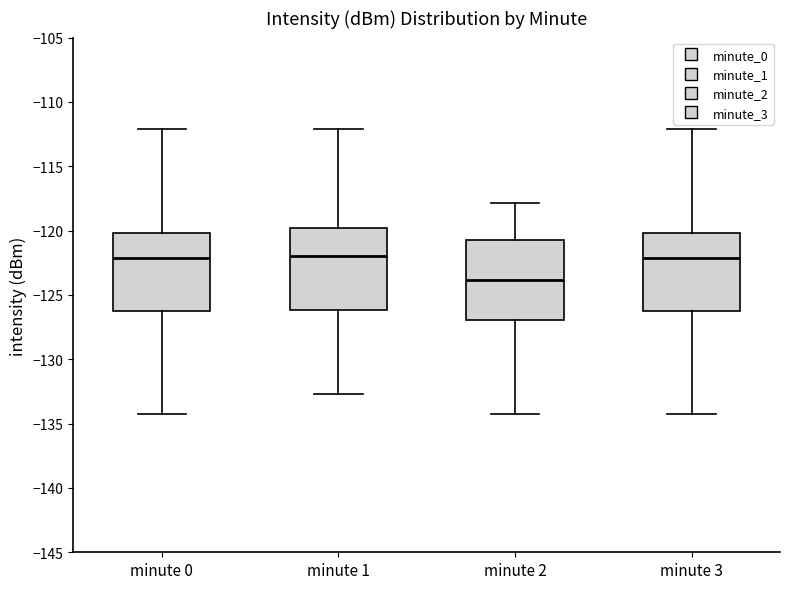

Where does the median line of the box for minute 1 sit on the y-axis? The values are not printed on the chart, so give them approximately, as read against the axis.

-122.0